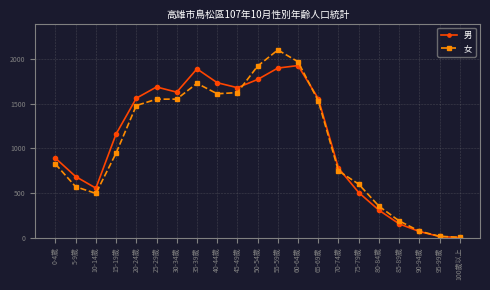

What are all the series names shown in the legend?

男, 女